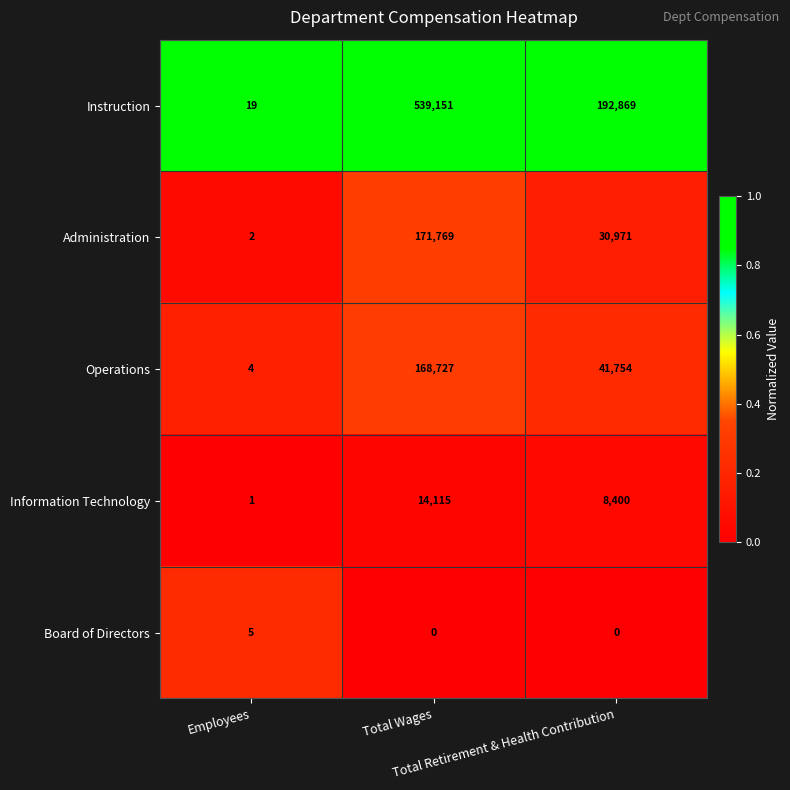

What is the greatest value displayed?

539151